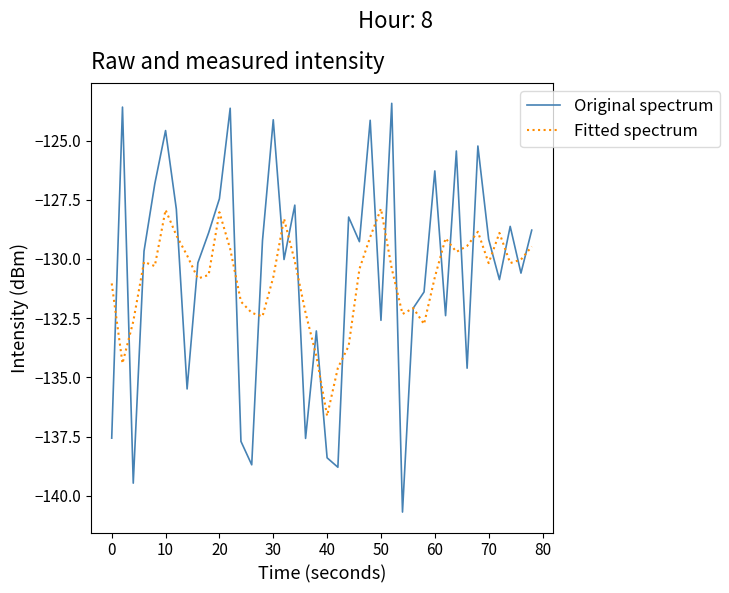

How many times do Original spectrum and Fitted spectrum cross each other?

25